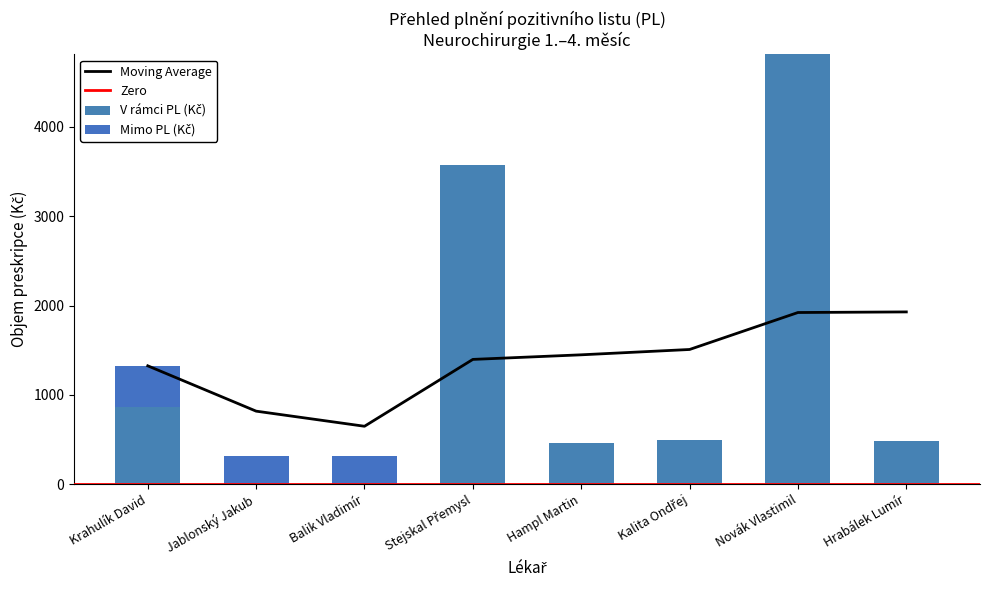

At which label does V rámci PL (Kč) reach its minimum?

Jablonský Jakub